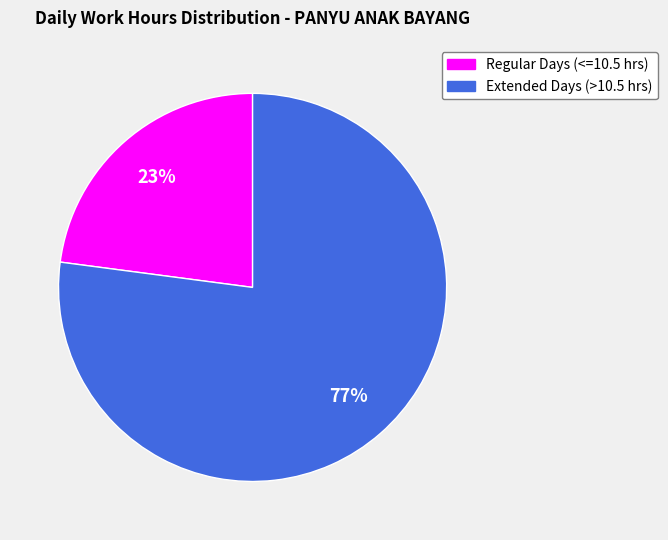

To the nearest percent, what is the difference between the largest and smallest slice percentages?

54%